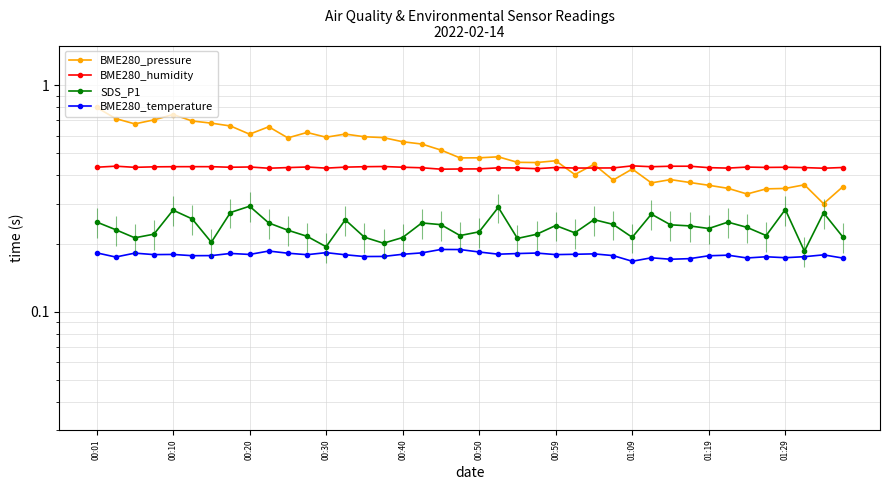

In BME280_temperature, how many points are lower than both neighbors (excluding endpoints)?

12